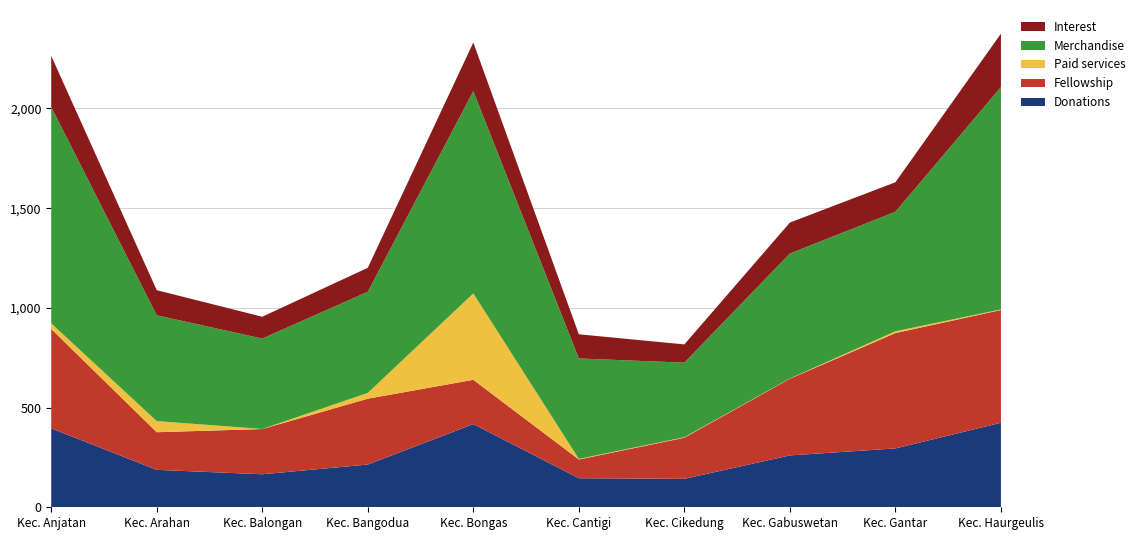

Read the Donations value at Kec. Arahan.

187.7